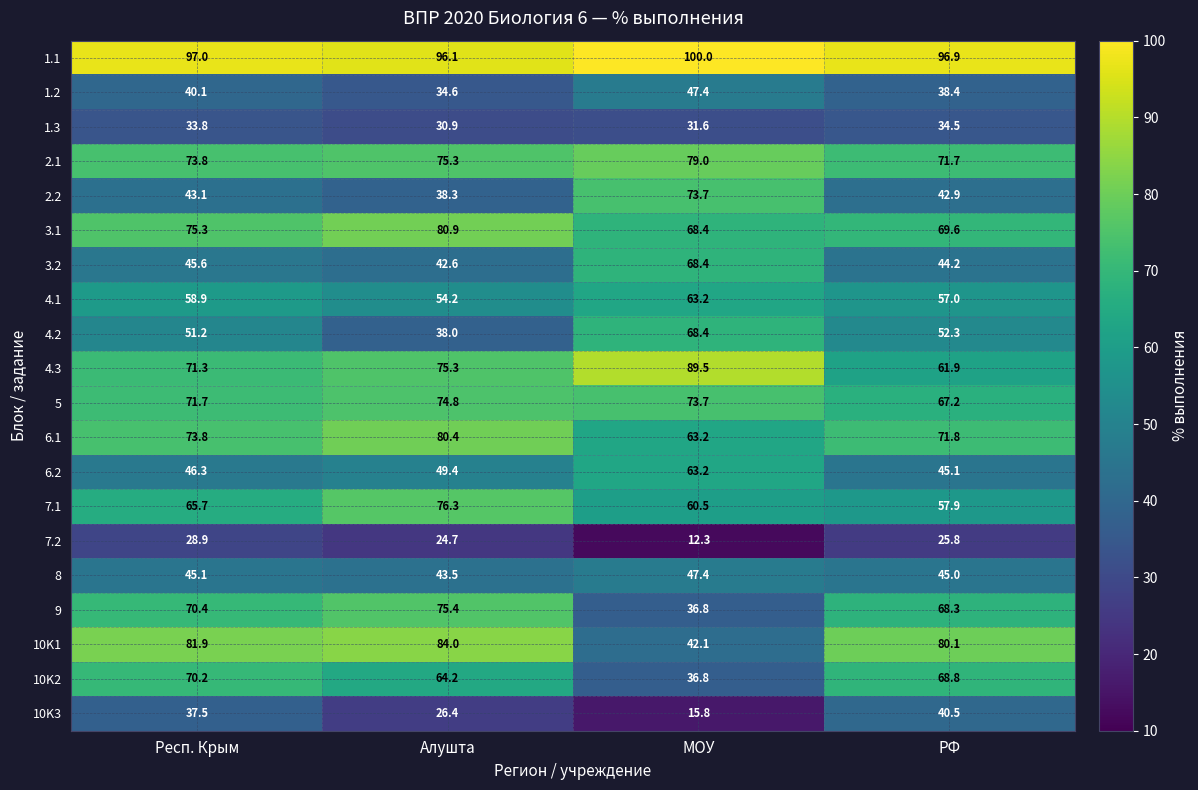

Where is 1.3 nearest to the value 32?

МОУ